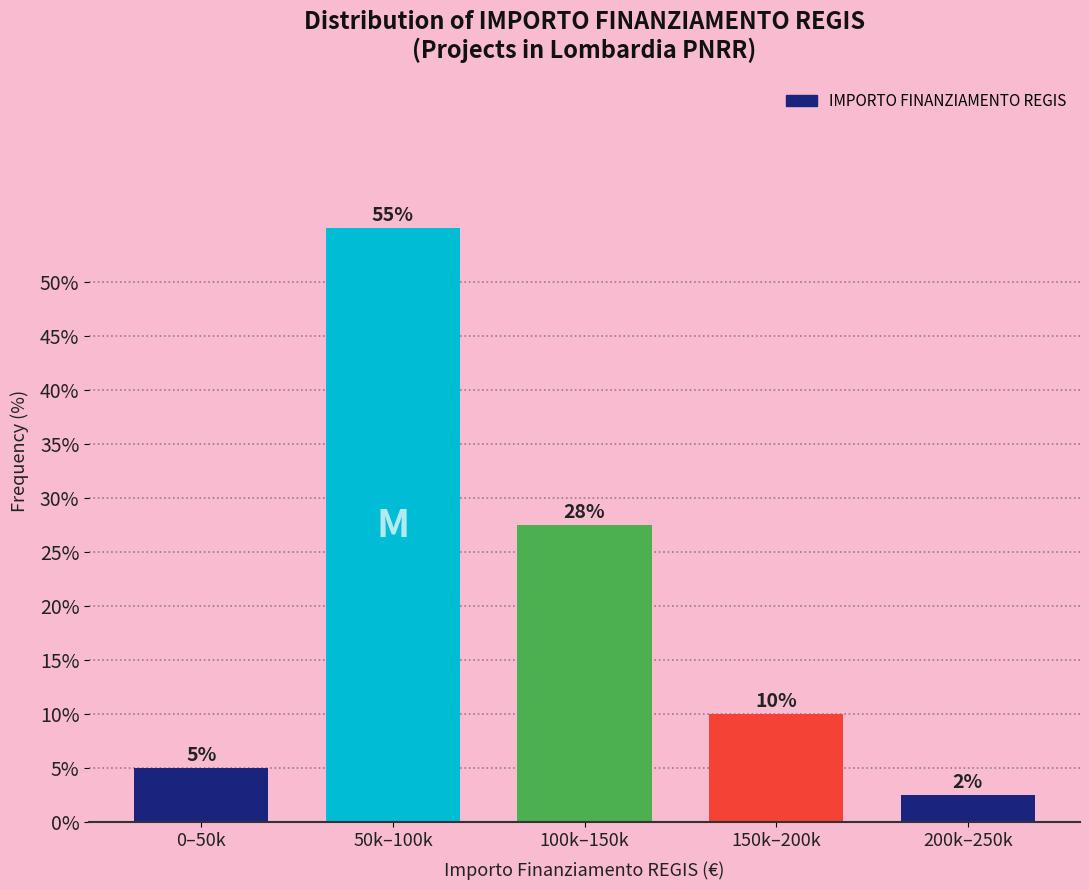

What is the sum of the values at 150k–200k and 0–50k?

15.0